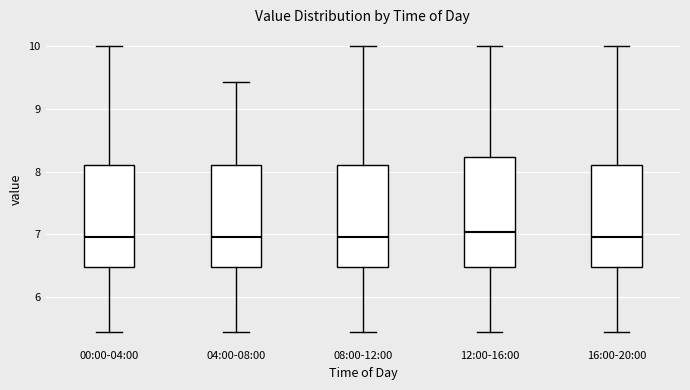

Reading left to right, transcribe this box plot: for each box, give where its median line is, the range the box spans, and where its two whiskers end, as read against the y-axis. The values are not printed on the chart, so give them approximately, as read against the axis.

00:00-04:00: median 7.0, box 6.5 to 8.1, whiskers 5.4 to 10.0
04:00-08:00: median 7.0, box 6.5 to 8.1, whiskers 5.4 to 9.4
08:00-12:00: median 7.0, box 6.5 to 8.1, whiskers 5.4 to 10.0
12:00-16:00: median 7.0, box 6.5 to 8.2, whiskers 5.4 to 10.0
16:00-20:00: median 7.0, box 6.5 to 8.1, whiskers 5.4 to 10.0